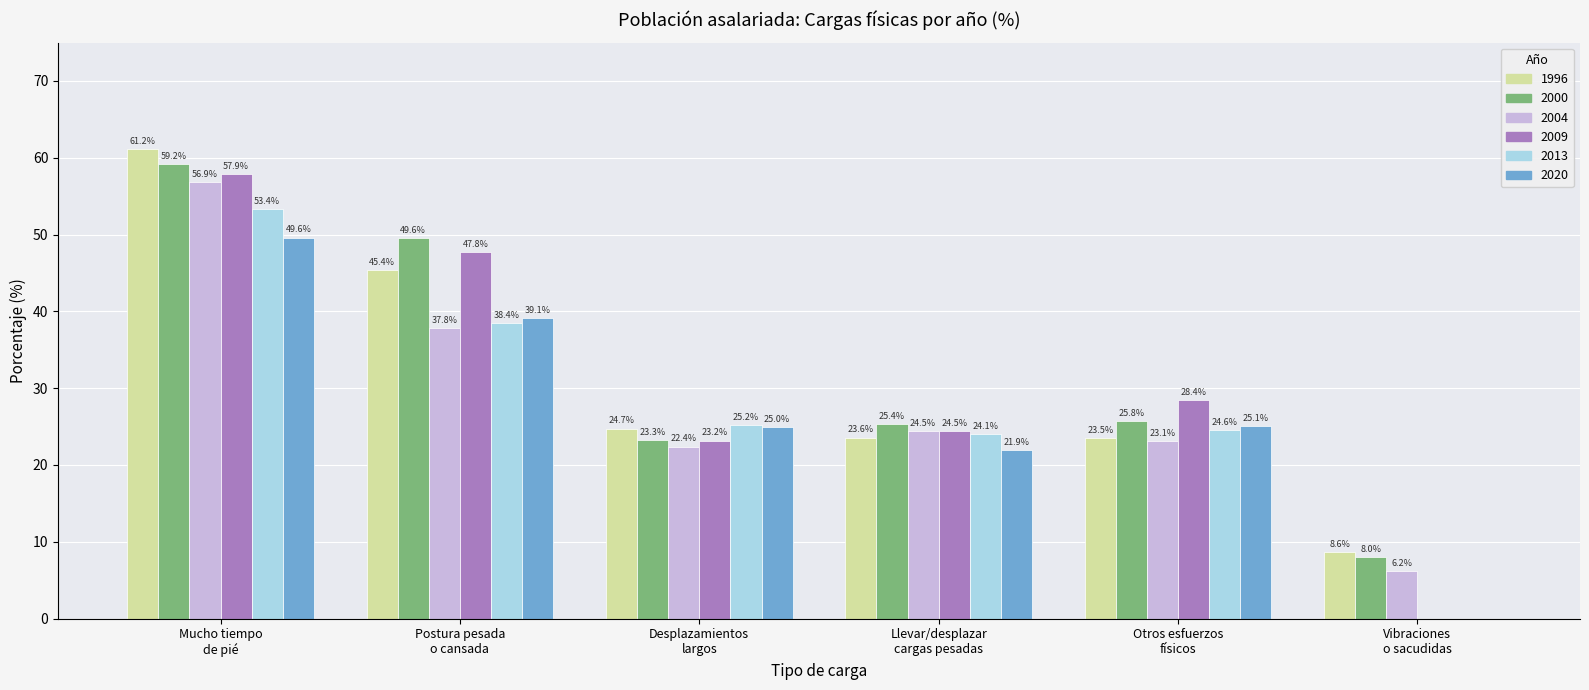

At which category is the sum across all series the highest?

Mucho tiempo
de pié